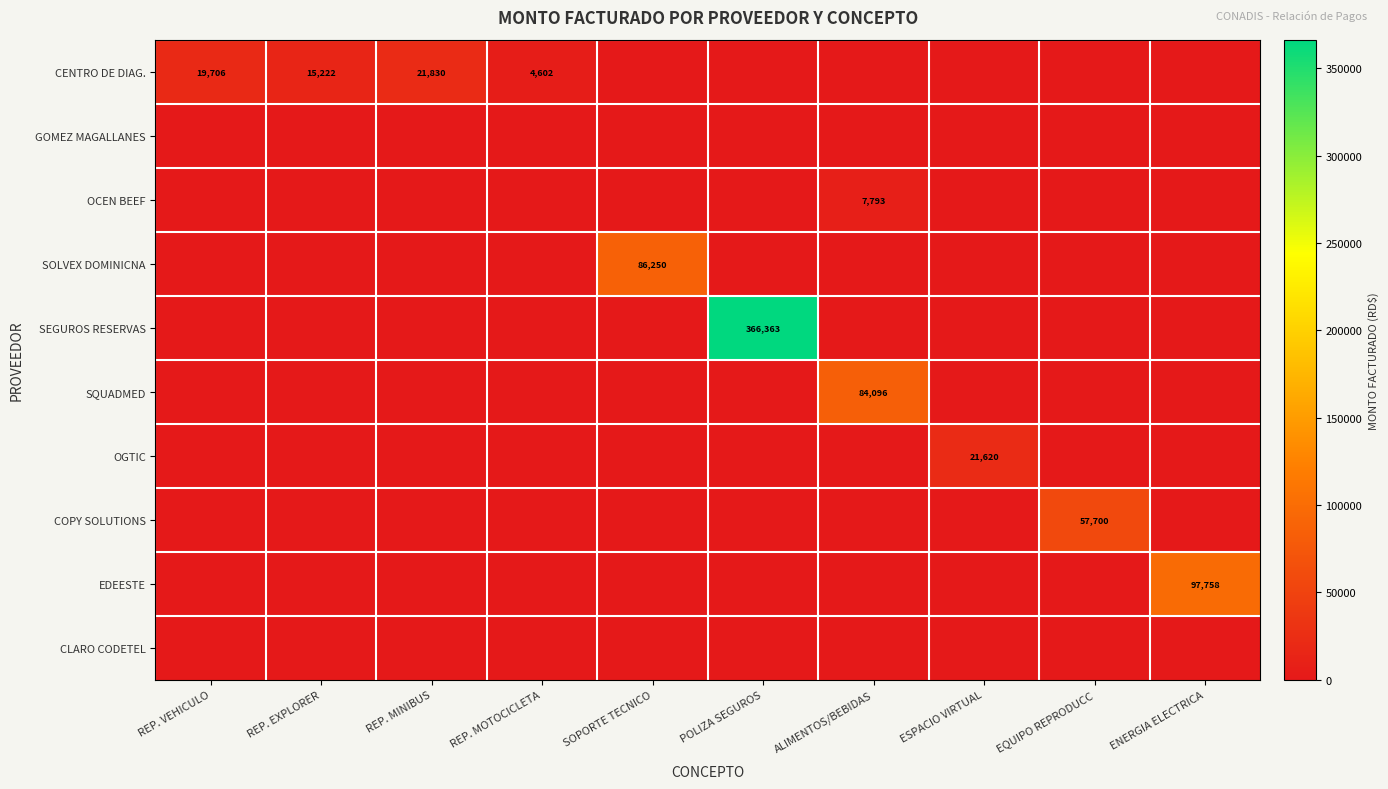

The value of OCEN BEEF at POLIZA SEGUROS is 3761.7. True or false?

False